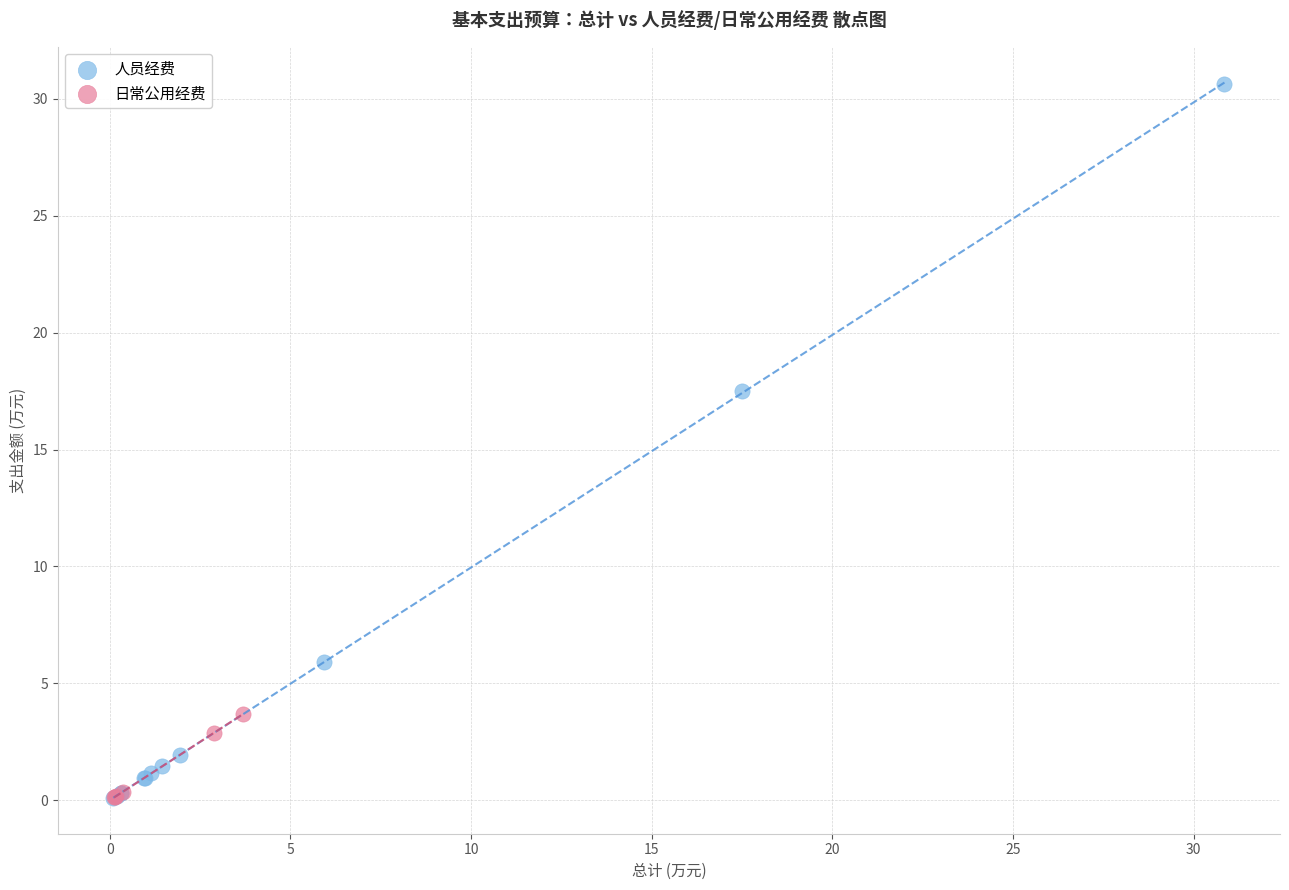

Which series has the largest Y range (max minus min)?

人员经费